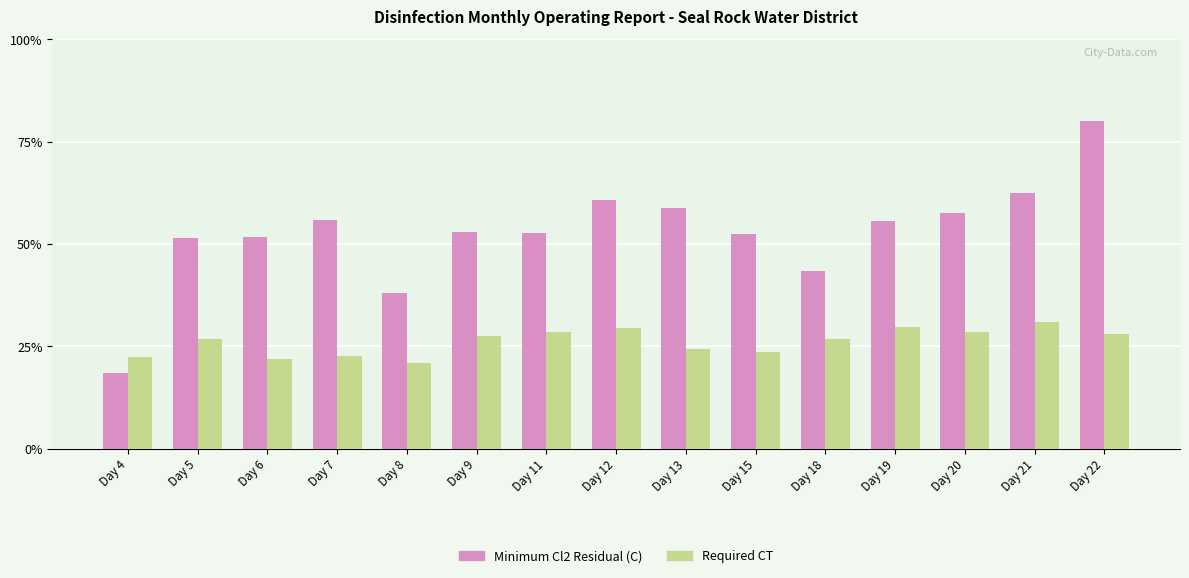

Are the bars horizontal?

No